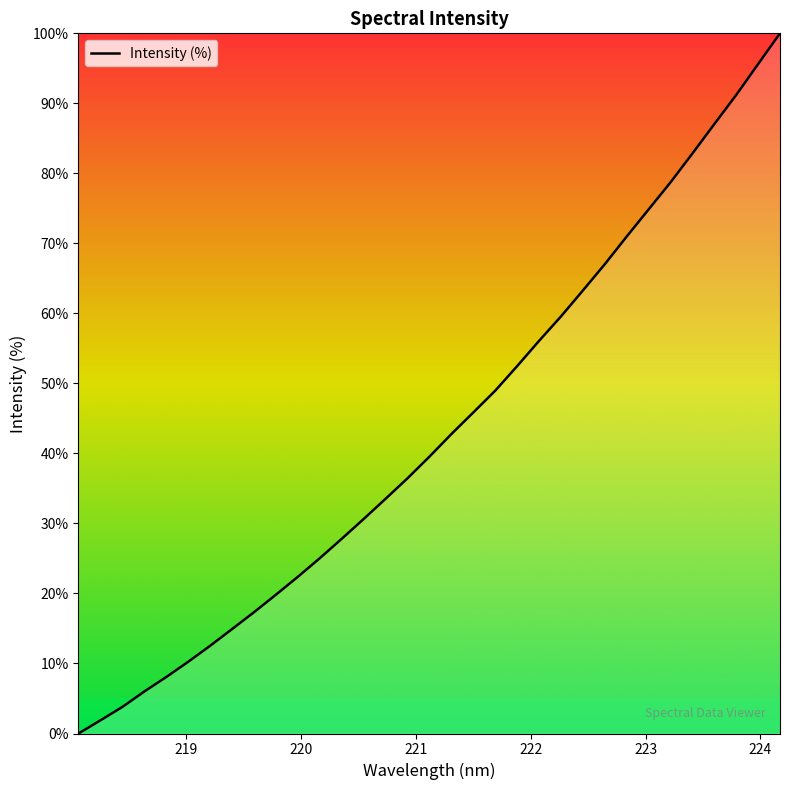

How many lines are shown in the chart?

1